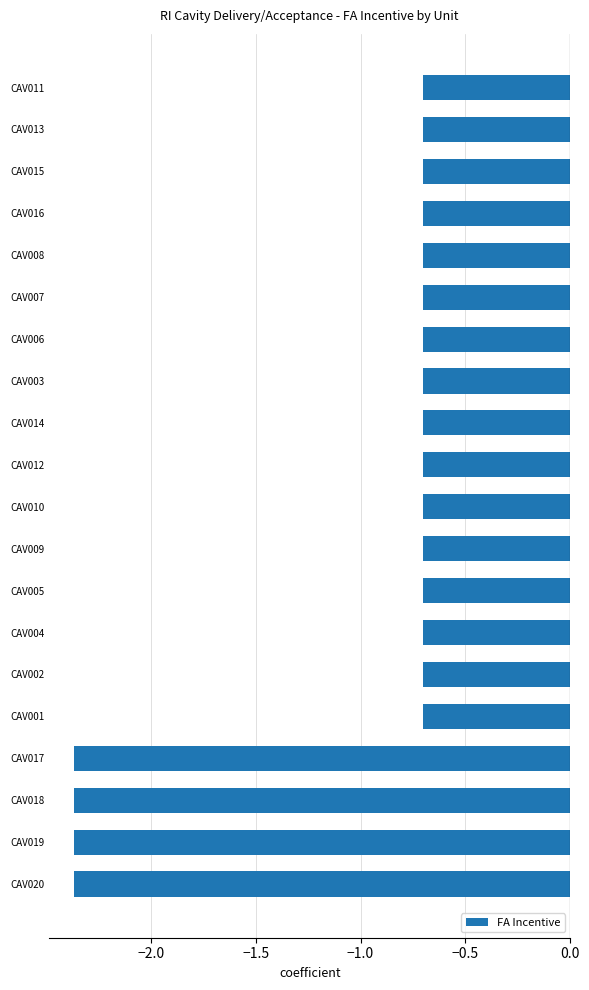

Is it true that the value at CAV002 is -0.7?

True